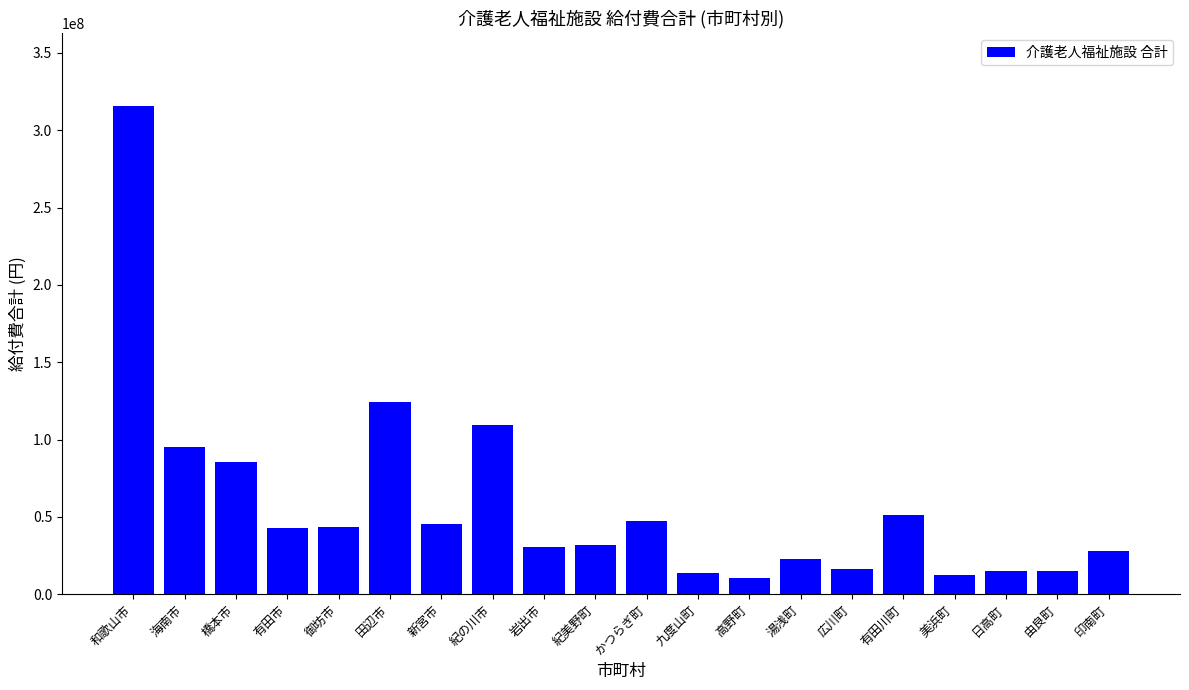

How many series are shown in this chart?

1